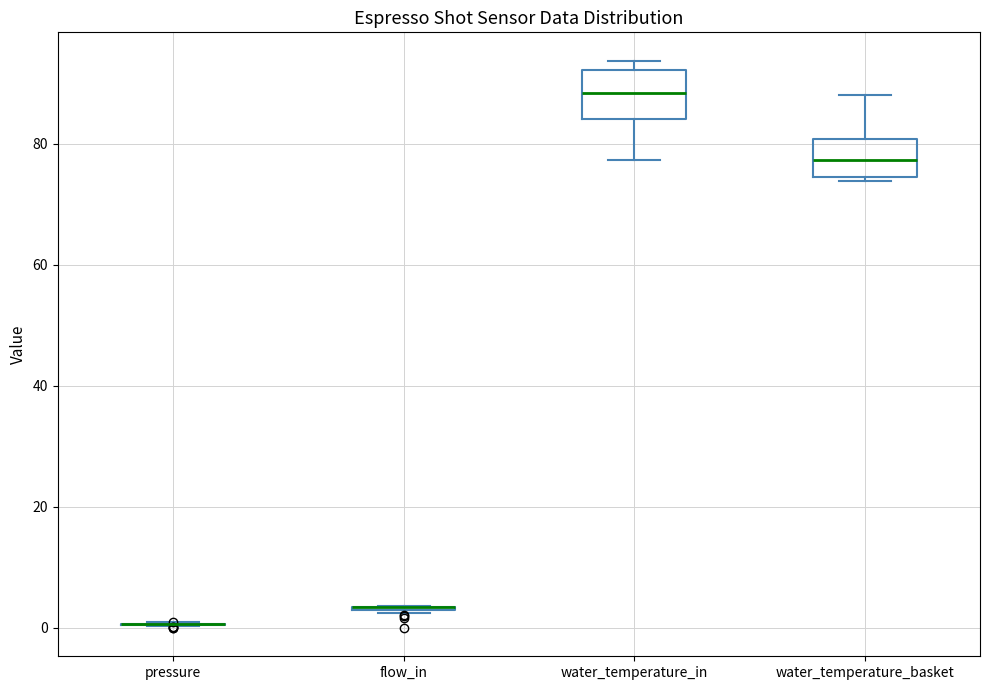

Reading left to right, transcribe this box plot: for each box, give where its median line is, the range the box spans, and where its two whiskers end, as read against the y-axis. The values are not printed on the chart, so give them approximately, as read against the axis.

pressure: box collapsed to a line at 0, whiskers 0 to 0
flow_in: box collapsed to a line at 4, whiskers 2 to 4
water_temperature_in: median 88, box 84 to 92, whiskers 78 to 94
water_temperature_basket: median 78, box 74 to 80, whiskers 74 (just below the box's lower edge) to 88